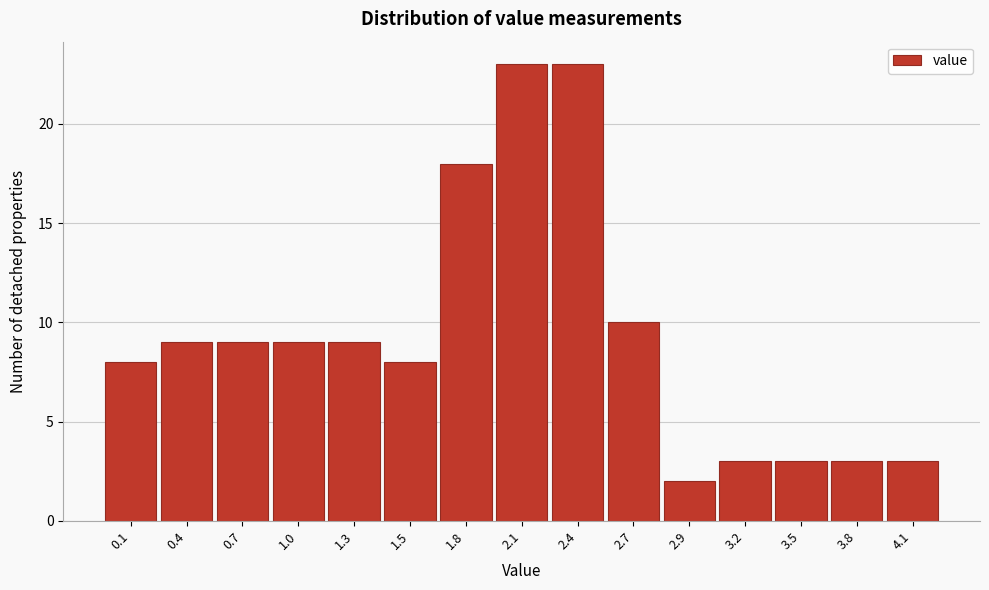

Reading left to right, list every bar in this chart as the range it spans on the x-axis followed by its height. Neither the bar edges nor the heights are printed on the chart, so give them approximately, as read against the axes.

0.00 to 0.28: 8
0.28 to 0.56: 9
0.56 to 0.84: 9
0.84 to 1.12: 9
1.12 to 1.40: 9
1.40 to 1.68: 8
1.68 to 1.96: 18
1.96 to 2.24: 23
2.24 to 2.52: 23
2.52 to 2.80: 10
2.80 to 3.08: 2
3.08 to 3.36: 3
3.36 to 3.64: 3
3.64 to 3.92: 3
3.92 to 4.20: 3